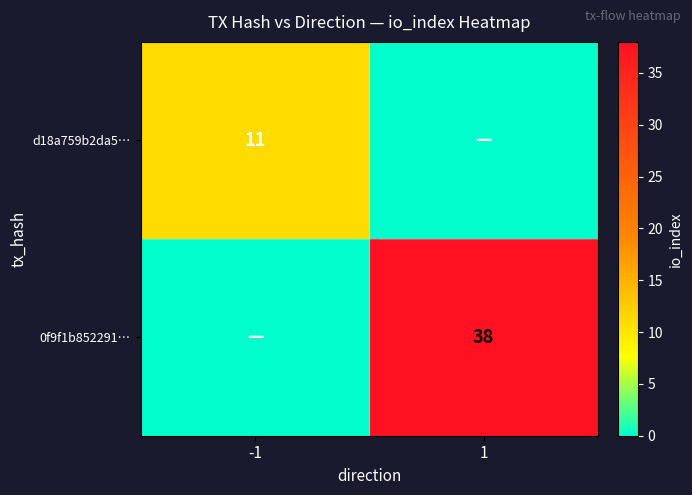

Is it true that d18a759b2da5… equals 16 at -1?

False